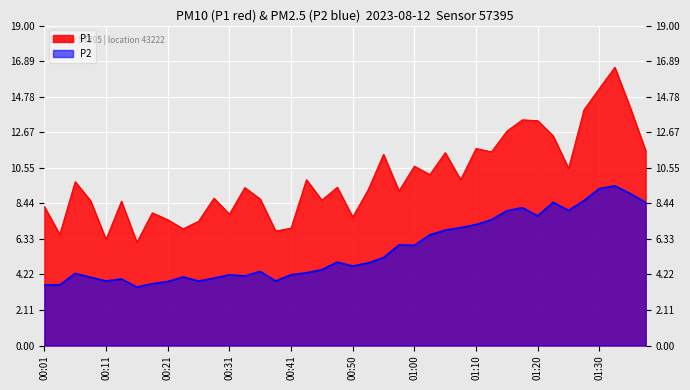

True or false: P2 has more than 2 points higher than both neighbors.

True